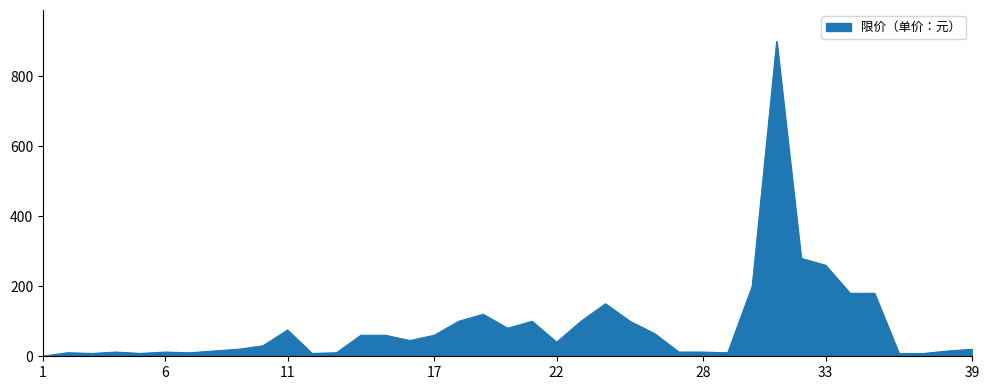

What is the maximum value shown in the chart?

900.0